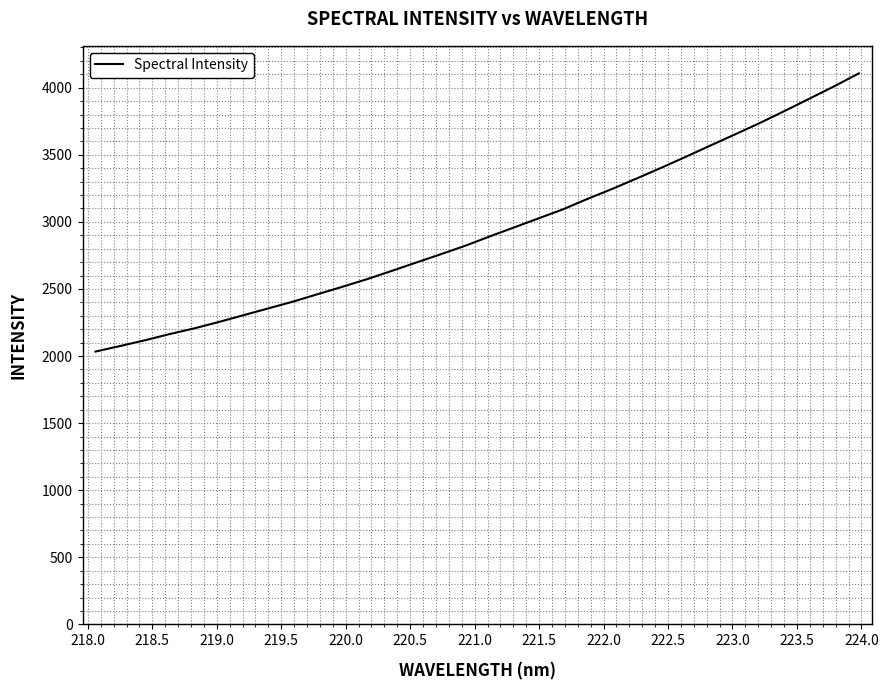

What is the greatest value displayed?

4107.0